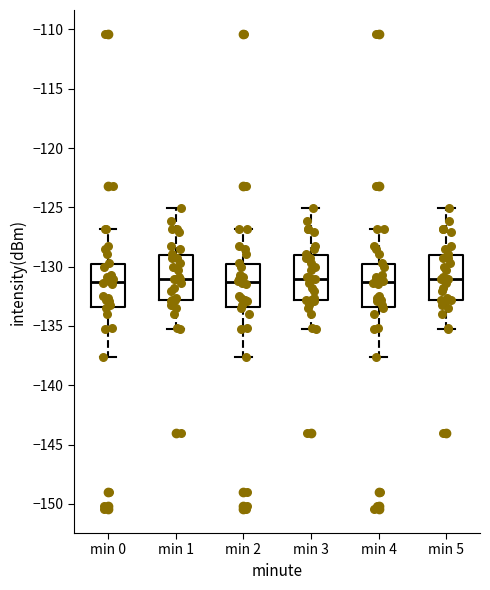

Reading left to right, transcribe this box plot: for each box, give where its median line is, the range the box spans, and where its two whiskers end, as read against the y-axis. The values are not printed on the chart, so give them approximately, as read against the axis.

min 0: median -131.5, box -133.5 to -130.0, whiskers -137.5 to -127.0
min 1: median -131.0, box -133.0 to -129.0, whiskers -135.0 to -125.0
min 2: median -131.5, box -133.5 to -130.0, whiskers -137.5 to -127.0
min 3: median -131.0, box -133.0 to -129.0, whiskers -135.0 to -125.0
min 4: median -131.5, box -133.5 to -130.0, whiskers -137.5 to -127.0
min 5: median -131.0, box -133.0 to -129.0, whiskers -135.0 to -125.0